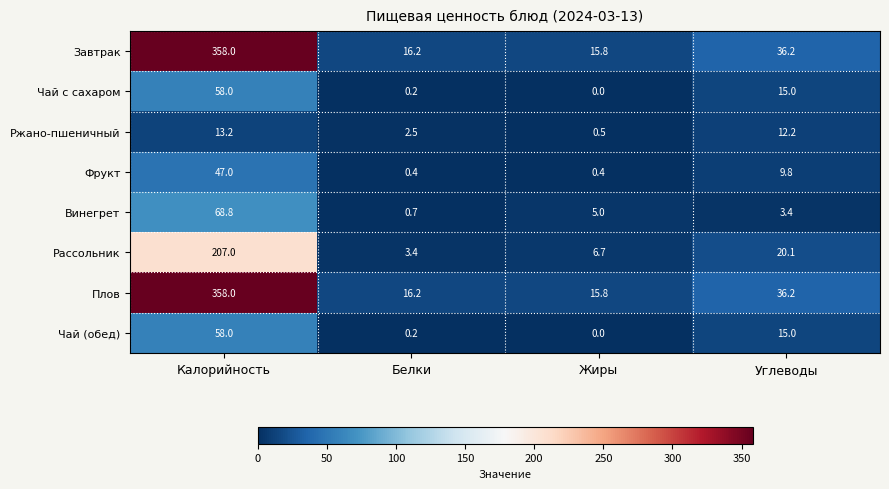

List the labels in order of Ржано-пшеничный value, smallest first.

Жиры, Белки, Углеводы, Калорийность